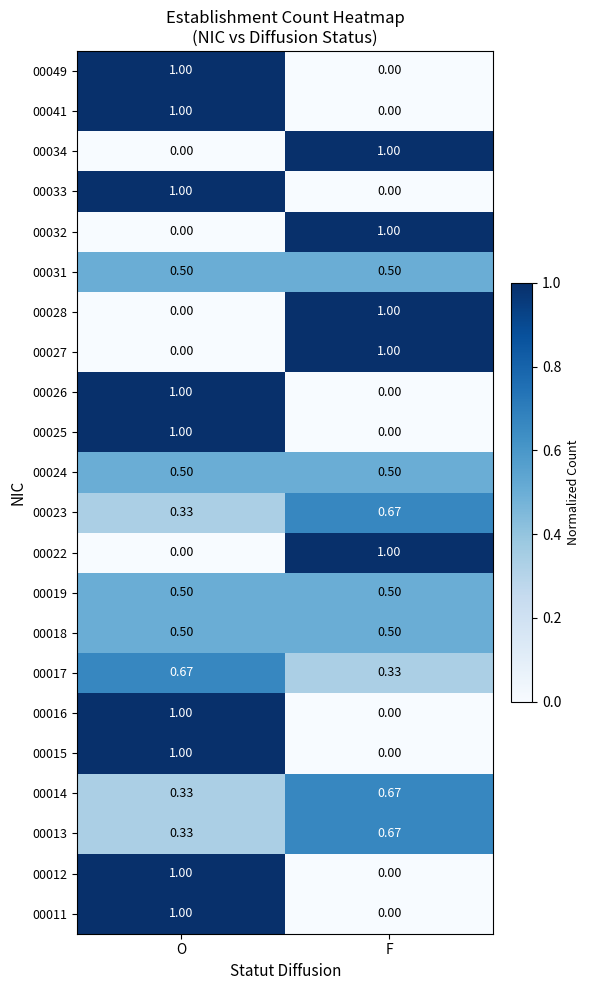

Where is 00034 nearest to the value 0?

O